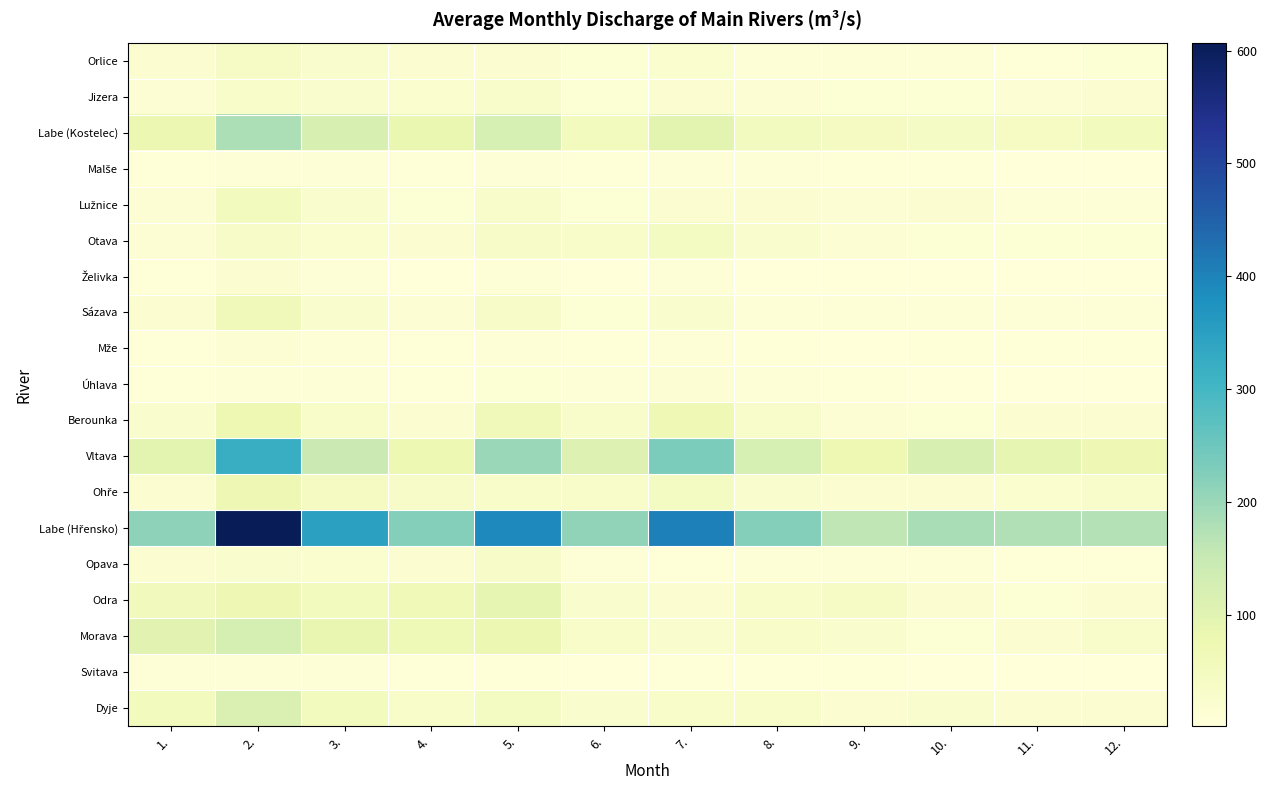

Which series has the widest spread of values?

Labe (Hřensko)